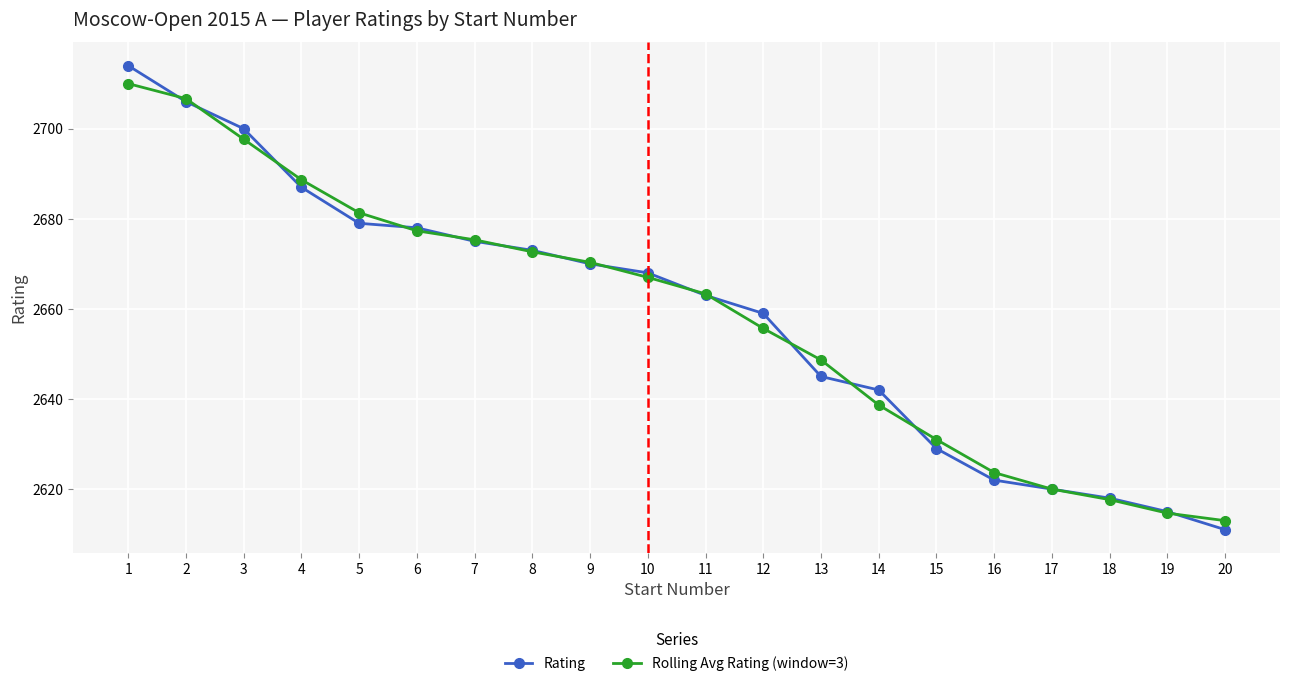

What is the value of the Rolling Avg Rating (window=3) point at the 14th from the left?

2638.7